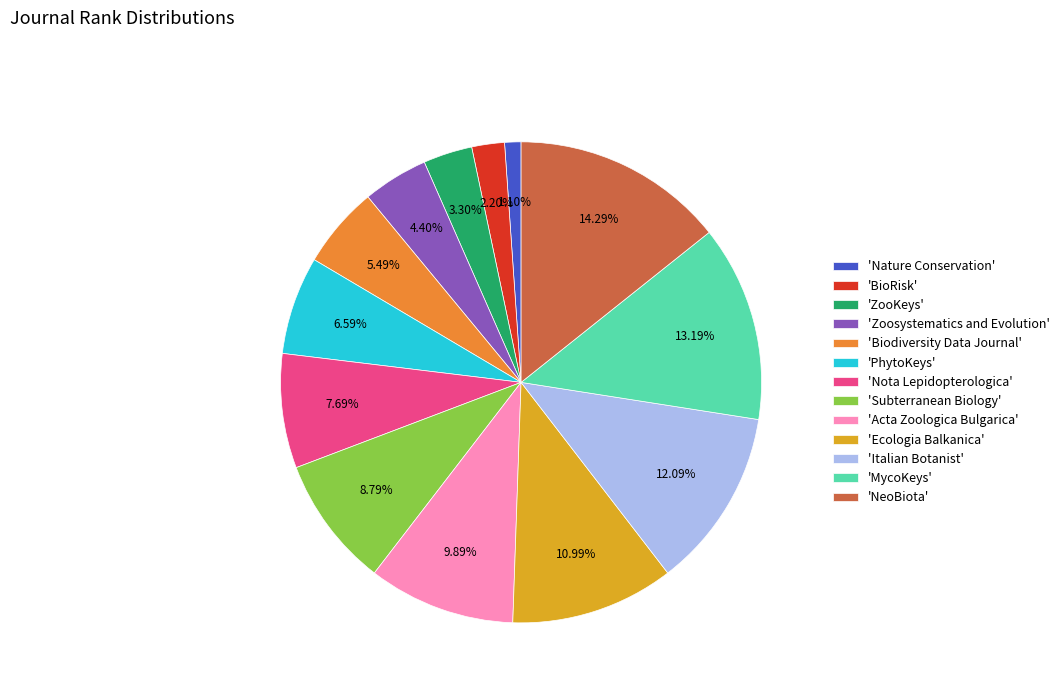

Which slice is the smallest?

'Nature Conservation'